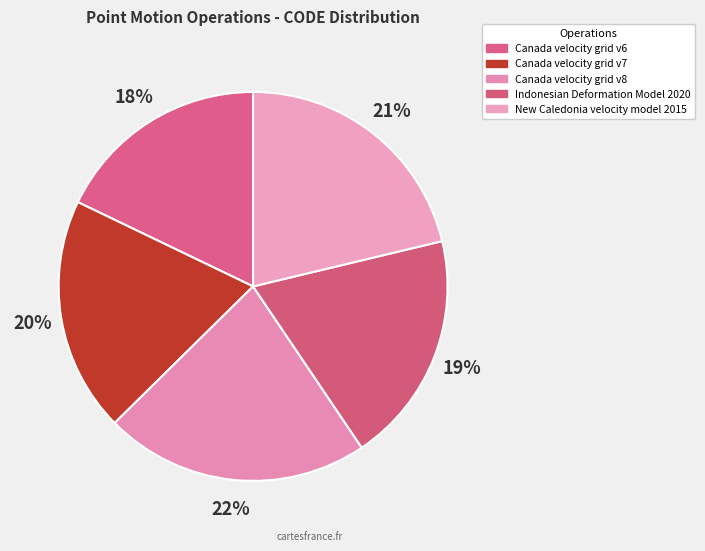

What percentage is the Canada velocity grid v8 slice, to the nearest percent?

22%